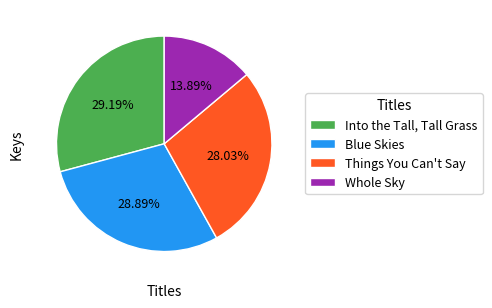

What is the smallest slice in the pie chart?

Whole Sky